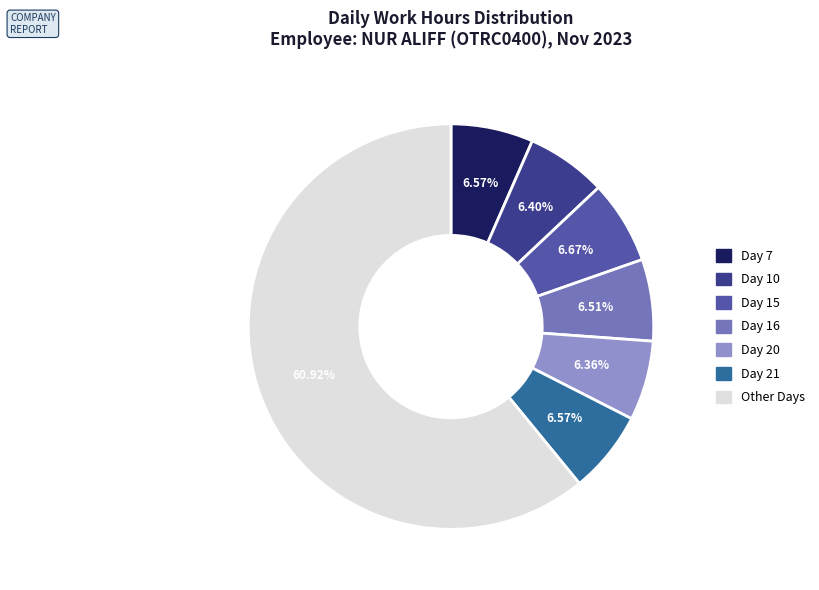

Does any single category account for the majority?

Yes